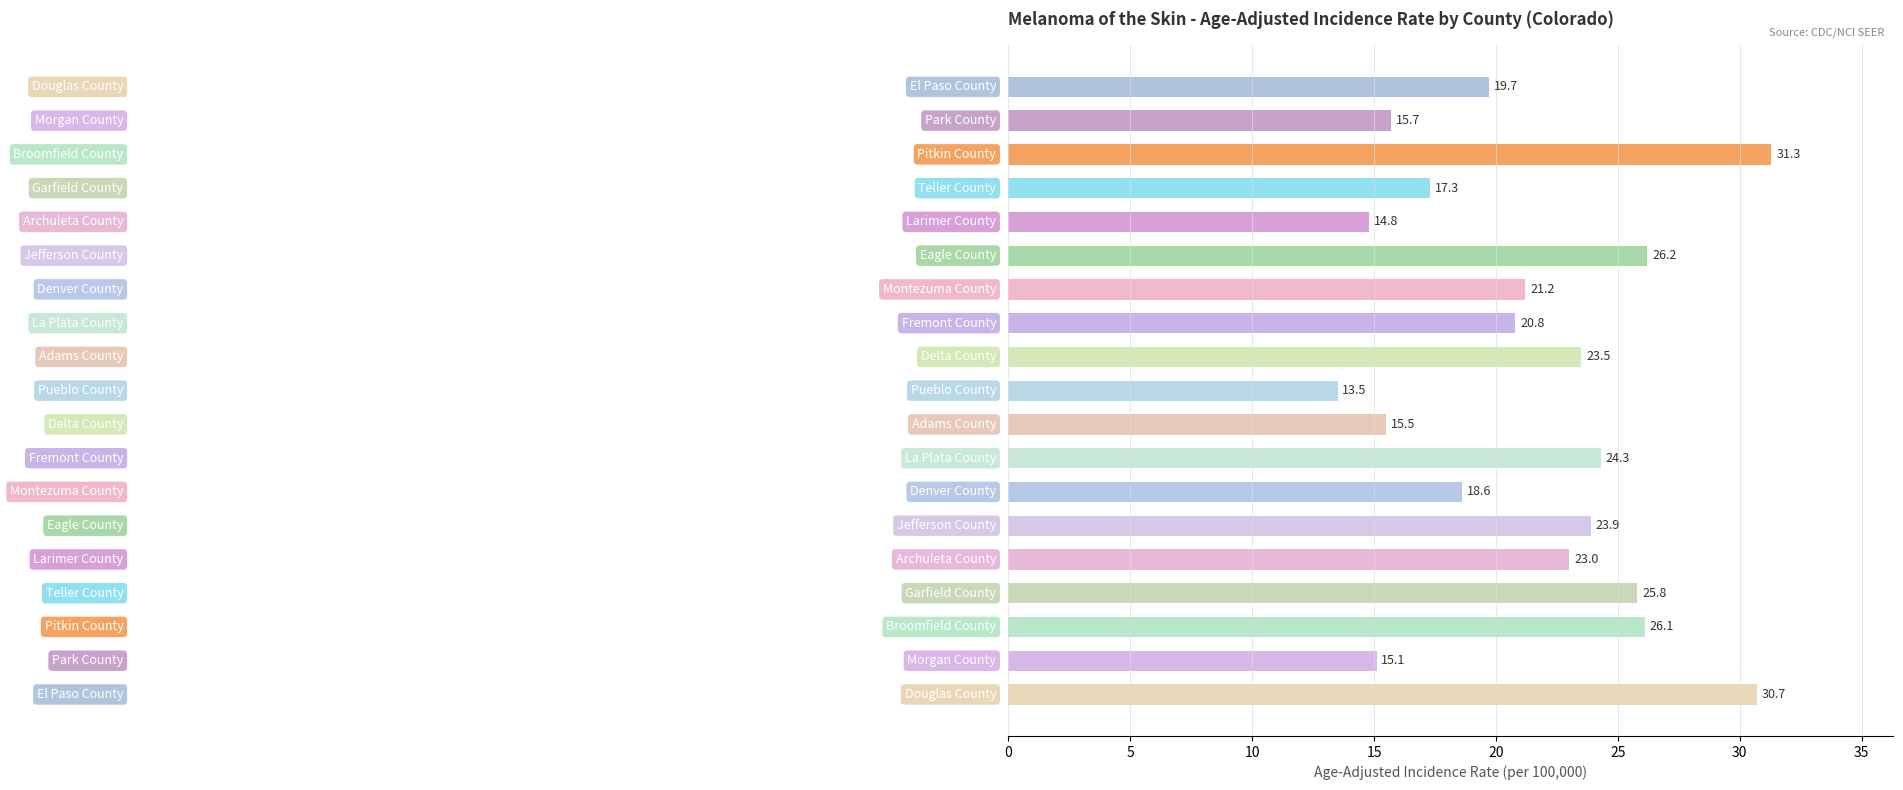

What is the difference between the second highest and second lowest values?

15.9